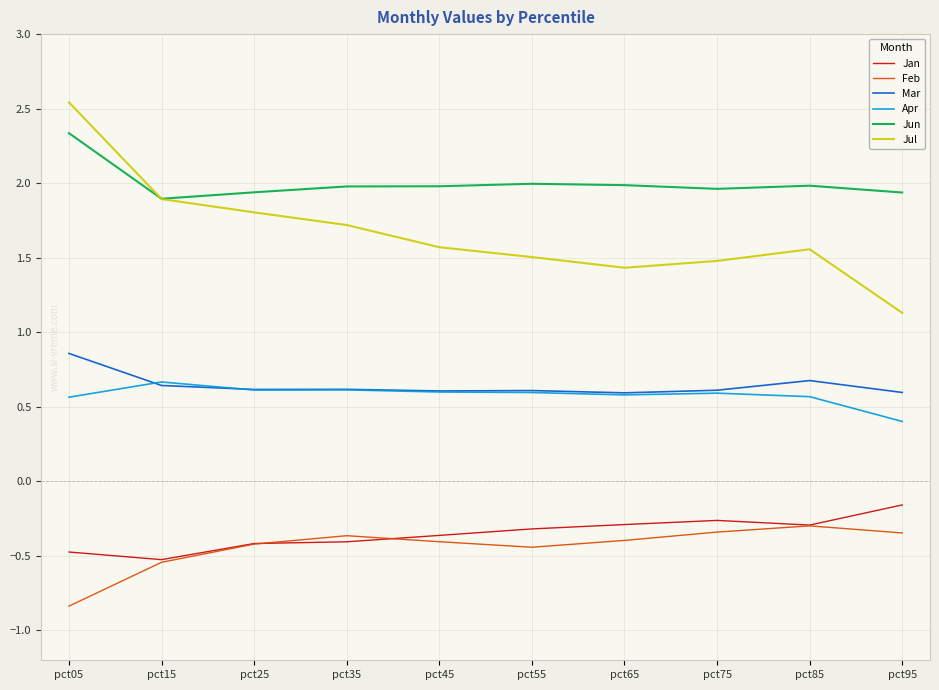

Which category has the lowest value across all series?

pct05